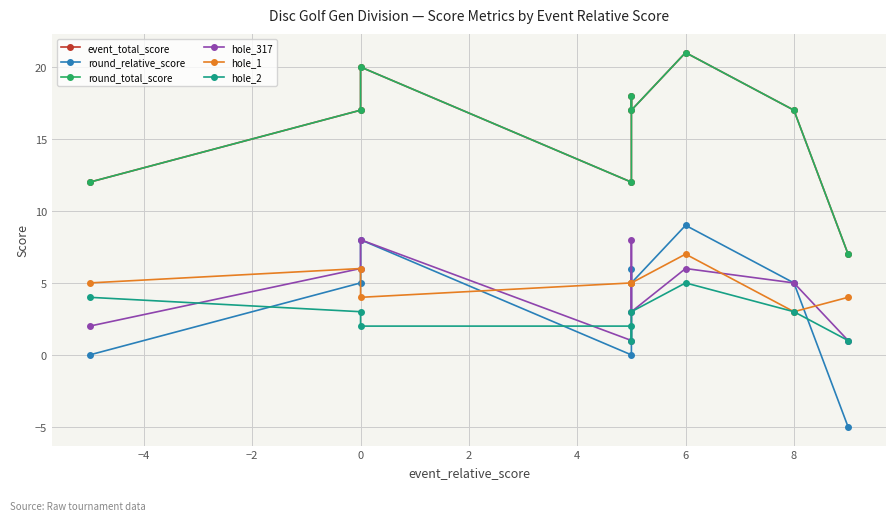

What is the minimum value shown in the chart?

-5